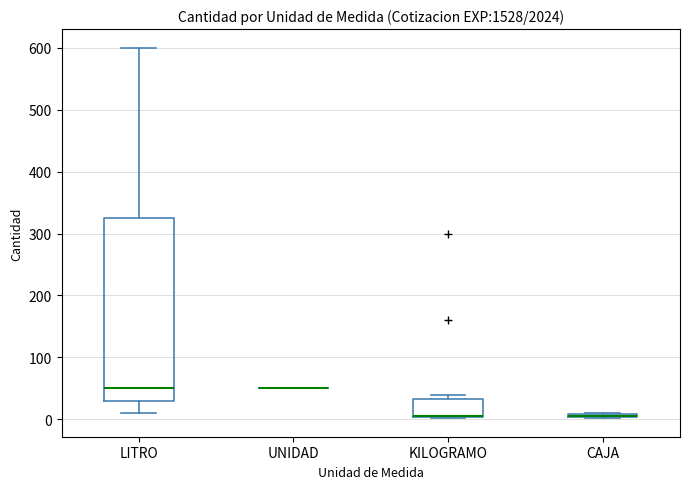

Where is the lower edge of the box for KILOGRAMO on the y-axis? The values are not printed on the chart, so give them approximately, as read against the axis.

0